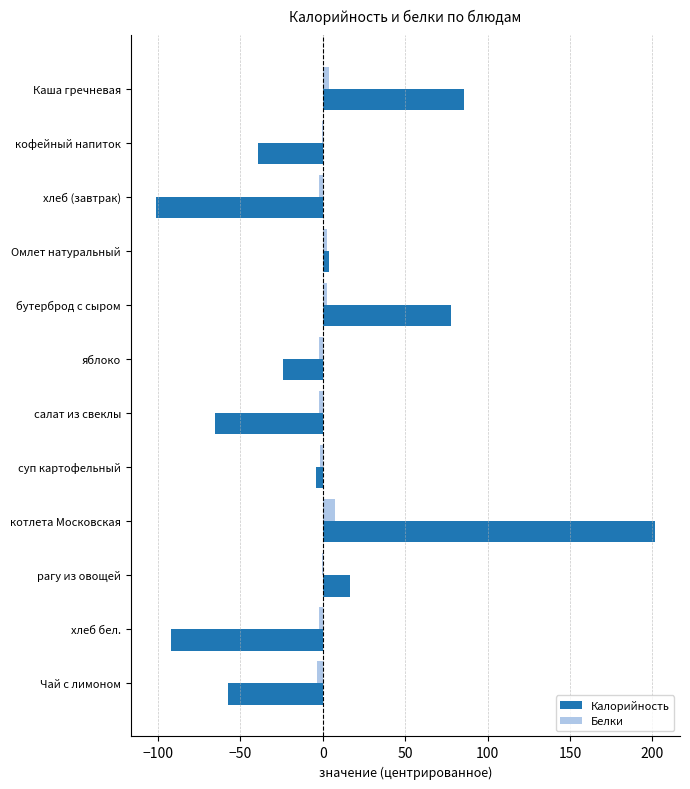

Which series changed the most between хлеб (завтрак) and яблоко?

Калорийность